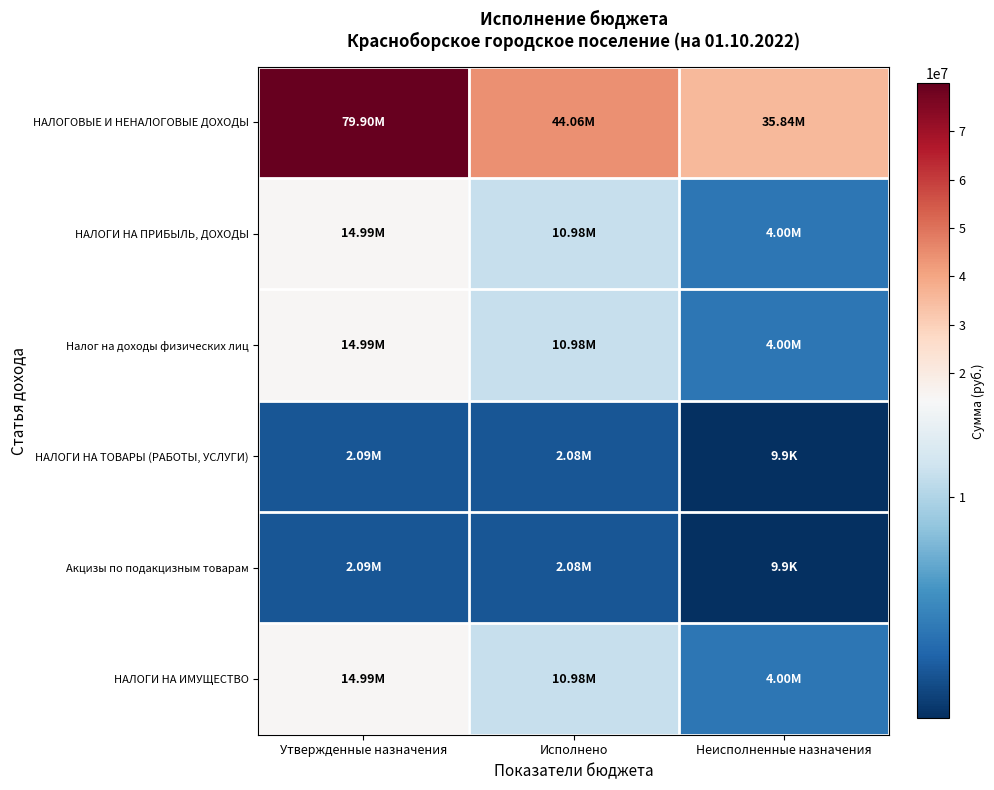

Rank the series at Исполнено from lowest to highest value.

НАЛОГИ НА ТОВАРЫ (РАБОТЫ, УСЛУГИ), Акцизы по подакцизным товарам, НАЛОГИ НА ПРИБЫЛЬ, ДОХОДЫ, Налог на доходы физических лиц, НАЛОГИ НА ИМУЩЕСТВО, НАЛОГОВЫЕ И НЕНАЛОГОВЫЕ ДОХОДЫ